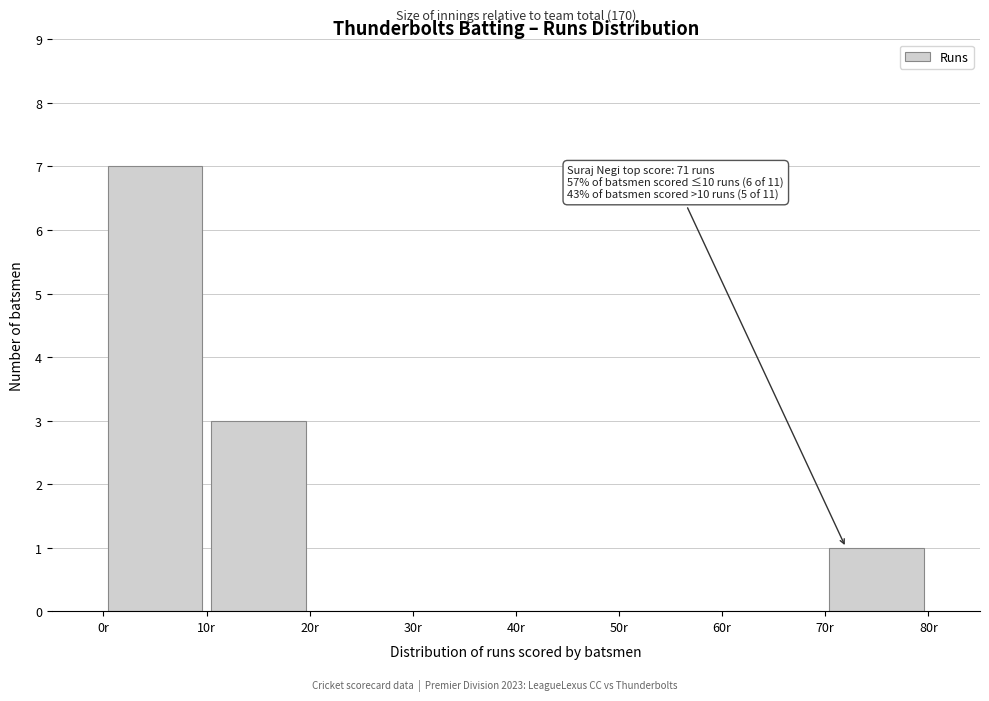

Which range on the x-axis has the tallest bar?

0 to 10